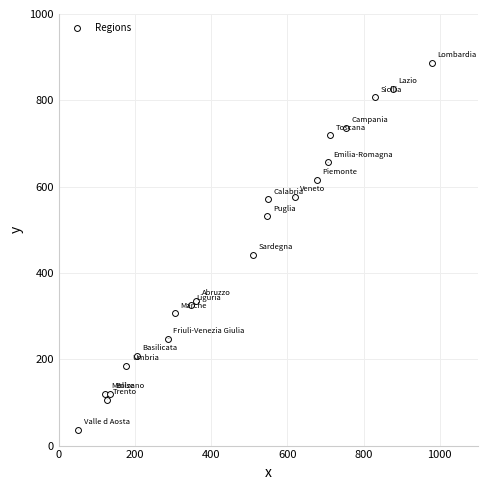

What Y value in the scatter plot is closest to 461?

442